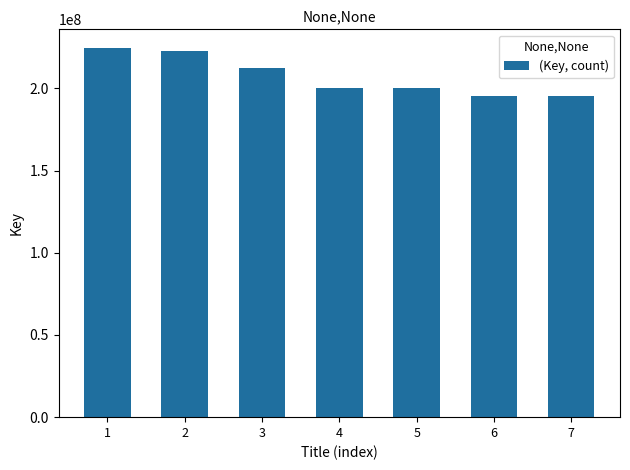

Are the bars grouped side by side (vs. stacked)?

No